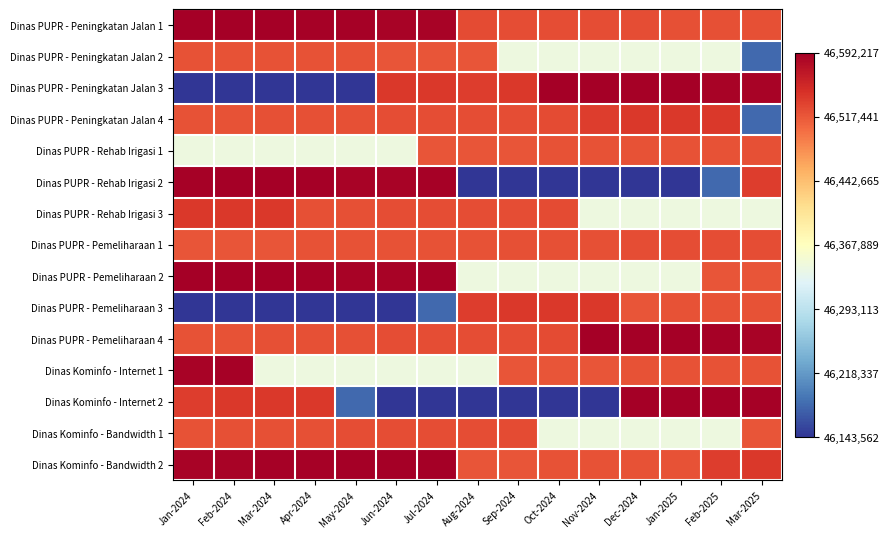

Reading right to left, transcribe all the data shown in this chart.

Dinas PUPR - Peningkatan Jalan 1: Mar-2025=46522189	Feb-2025=46522391	Jan-2025=46522762	Dec-2024=46525062	Nov-2024=46525184	Oct-2024=46525331	Sep-2024=46525435	Aug-2024=46525837	Jul-2024=46588070	Jun-2024=46588647	May-2024=46590157	Apr-2024=46589731	Mar-2024=46591902	Feb-2024=46592217	Jan-2024=46590837
Dinas PUPR - Peningkatan Jalan 2: Mar-2025=46180544	Feb-2025=46341856	Jan-2025=46342039	Dec-2024=46342156	Nov-2024=46342386	Oct-2024=46342586	Sep-2024=46342654	Aug-2024=46519132	Jul-2024=46519828	Jun-2024=46520306	May-2024=46520848	Apr-2024=46521079	Mar-2024=46521572	Feb-2024=46521768	Jan-2024=46521924
Dinas PUPR - Peningkatan Jalan 3: Mar-2025=46588070	Feb-2025=46588647	Jan-2025=46592217	Dec-2024=46589731	Nov-2024=46590837	Oct-2024=46591902	Sep-2024=46539757	Aug-2024=46536210	Jul-2024=46540485	Jun-2024=46540858	May-2024=46143562	Apr-2024=46144010	Mar-2024=46144030	Feb-2024=46144064	Jan-2024=46144202
Dinas PUPR - Peningkatan Jalan 4: Mar-2025=46180544	Feb-2025=46540858	Jan-2025=46540485	Dec-2024=46539757	Nov-2024=46536210	Oct-2024=46525837	Sep-2024=46525435	Aug-2024=46525331	Jul-2024=46525184	Jun-2024=46525062	May-2024=46522762	Apr-2024=46522391	Mar-2024=46522189	Feb-2024=46521924	Jan-2024=46521079
Dinas PUPR - Rehab Irigasi 1: Mar-2025=46522189	Feb-2025=46521924	Jan-2025=46521768	Dec-2024=46521572	Nov-2024=46521079	Oct-2024=46520848	Sep-2024=46520306	Aug-2024=46519828	Jul-2024=46519132	Jun-2024=46341856	May-2024=46342654	Apr-2024=46342586	Mar-2024=46342386	Feb-2024=46342156	Jan-2024=46342039
Dinas PUPR - Rehab Irigasi 2: Mar-2025=46536210	Feb-2025=46180544	Jan-2025=46143562	Dec-2024=46144208	Nov-2024=46144202	Oct-2024=46144064	Sep-2024=46144030	Aug-2024=46144010	Jul-2024=46589731	Jun-2024=46588647	May-2024=46588070	Apr-2024=46592217	Mar-2024=46591902	Feb-2024=46590837	Jan-2024=46590157
Dinas PUPR - Rehab Irigasi 3: Mar-2025=46342654	Feb-2025=46342586	Jan-2025=46342386	Dec-2024=46342156	Nov-2024=46342039	Oct-2024=46525837	Sep-2024=46525435	Aug-2024=46525331	Jul-2024=46525184	Jun-2024=46525062	May-2024=46522762	Apr-2024=46522391	Mar-2024=46540858	Feb-2024=46540485	Jan-2024=46539757
Dinas PUPR - Pemeliharaan 1: Mar-2025=46525435	Feb-2025=46525331	Jan-2025=46525184	Dec-2024=46525062	Nov-2024=46522762	Oct-2024=46522391	Sep-2024=46522189	Aug-2024=46521924	Jul-2024=46521768	Jun-2024=46521572	May-2024=46521079	Apr-2024=46520848	Mar-2024=46520306	Feb-2024=46519828	Jan-2024=46519132
Dinas PUPR - Pemeliharaan 2: Mar-2025=46519828	Feb-2025=46519132	Jan-2025=46342654	Dec-2024=46342586	Nov-2024=46342386	Oct-2024=46342156	Sep-2024=46342039	Aug-2024=46341856	Jul-2024=46590157	Jun-2024=46588647	May-2024=46588070	Apr-2024=46589731	Mar-2024=46592217	Feb-2024=46591902	Jan-2024=46590837
Dinas PUPR - Pemeliharaan 3: Mar-2025=46521572	Feb-2025=46521079	Jan-2025=46520848	Dec-2024=46520306	Nov-2024=46540858	Oct-2024=46540485	Sep-2024=46539757	Aug-2024=46536210	Jul-2024=46180544	Jun-2024=46144208	May-2024=46144202	Apr-2024=46144064	Mar-2024=46144030	Feb-2024=46144010	Jan-2024=46143562
Dinas PUPR - Pemeliharaan 4: Mar-2025=46588070	Feb-2025=46589731	Jan-2025=46592217	Dec-2024=46591902	Nov-2024=46590837	Oct-2024=46525837	Sep-2024=46525435	Aug-2024=46525331	Jul-2024=46525184	Jun-2024=46525062	May-2024=46522762	Apr-2024=46522391	Mar-2024=46522189	Feb-2024=46521924	Jan-2024=46521768
Dinas Kominfo - Internet 1: Mar-2025=46521768	Feb-2025=46521572	Jan-2025=46521079	Dec-2024=46520848	Nov-2024=46520306	Oct-2024=46519828	Sep-2024=46519132	Aug-2024=46342654	Jul-2024=46342586	Jun-2024=46342386	May-2024=46342156	Apr-2024=46342039	Mar-2024=46341856	Feb-2024=46590157	Jan-2024=46588647
Dinas Kominfo - Internet 2: Mar-2025=46589731	Feb-2025=46592217	Jan-2025=46591902	Dec-2024=46590837	Nov-2024=46144208	Oct-2024=46144202	Sep-2024=46144064	Aug-2024=46144030	Jul-2024=46144010	Jun-2024=46143562	May-2024=46180544	Apr-2024=46540858	Mar-2024=46540485	Feb-2024=46539757	Jan-2024=46536210
Dinas Kominfo - Bandwidth 1: Mar-2025=46519132	Feb-2025=46342654	Jan-2025=46342586	Dec-2024=46342386	Nov-2024=46342156	Oct-2024=46342039	Sep-2024=46525837	Aug-2024=46525435	Jul-2024=46525331	Jun-2024=46525184	May-2024=46525062	Apr-2024=46522762	Mar-2024=46522391	Feb-2024=46522189	Jan-2024=46521924
Dinas Kominfo - Bandwidth 2: Mar-2025=46539757	Feb-2025=46536210	Jan-2025=46521768	Dec-2024=46521572	Nov-2024=46521079	Oct-2024=46520848	Sep-2024=46520306	Aug-2024=46519828	Jul-2024=46592217	Jun-2024=46591902	May-2024=46590837	Apr-2024=46590157	Mar-2024=46589731	Feb-2024=46588647	Jan-2024=46588070